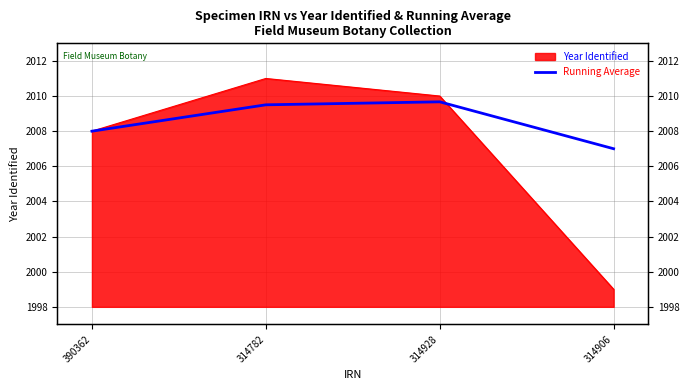

What is the label of the 2nd point from the right?

314928